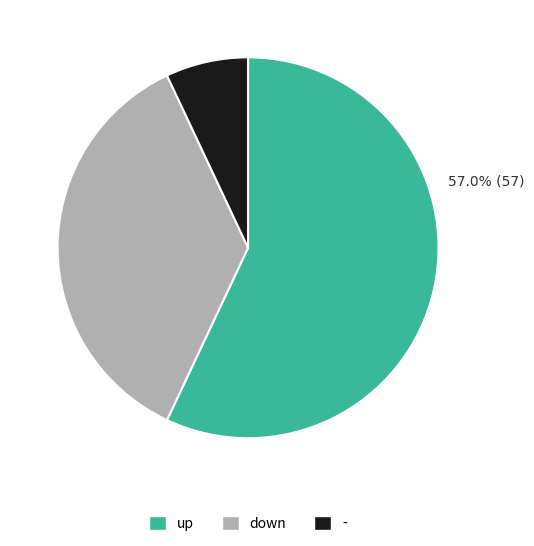

Between - and down, which is larger?

down